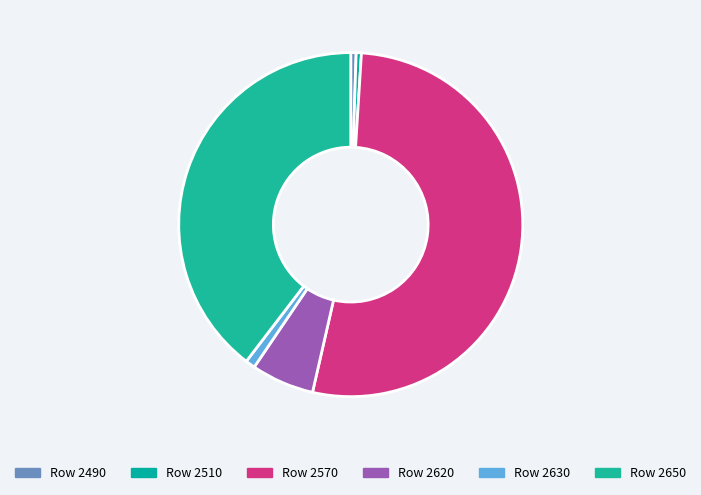

What is the smallest slice in the pie chart?

2510